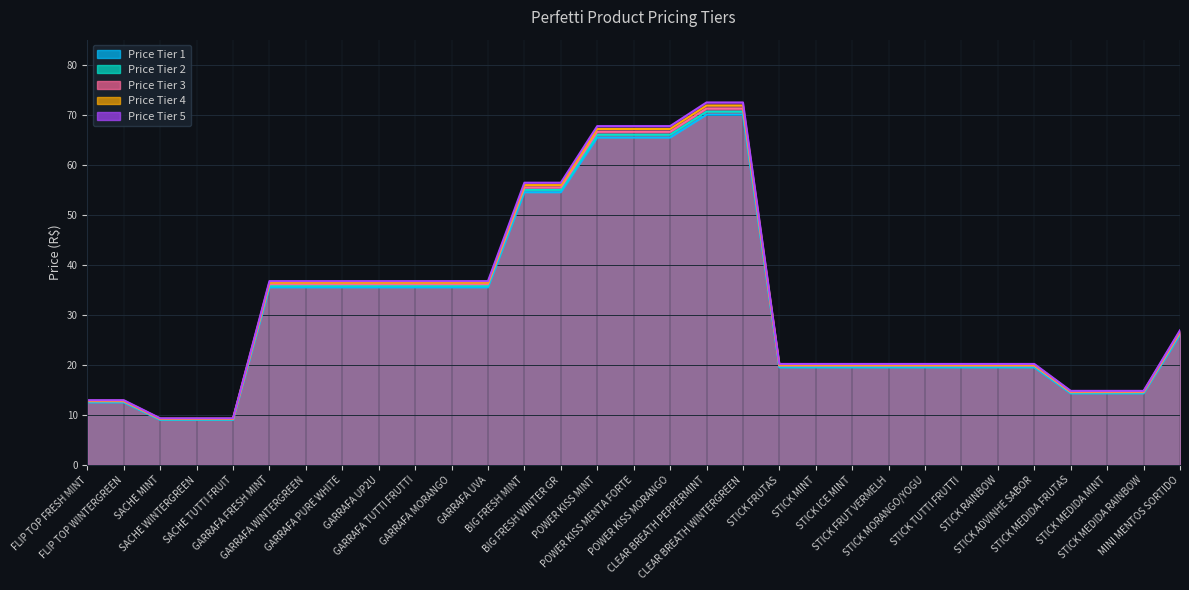

What is the difference between the maximum and minimum values in the Price Tier 5 series?

63.1